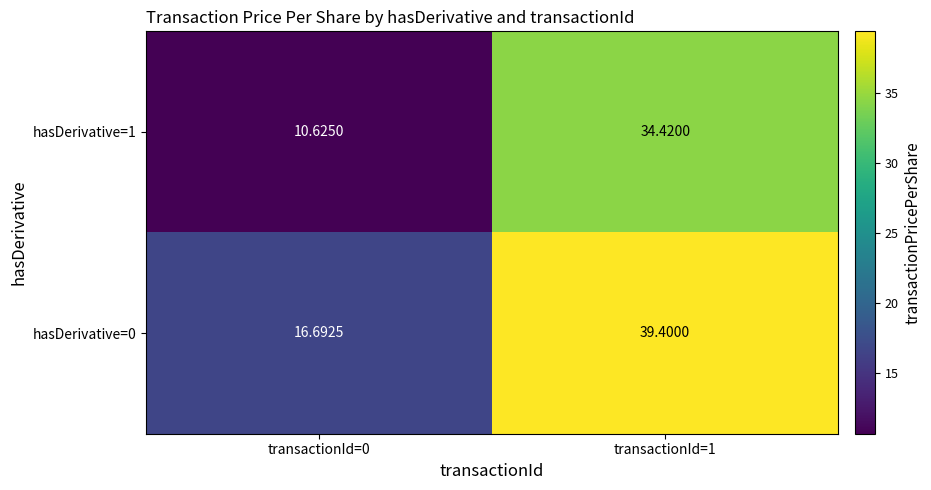

Between transactionId=0 and transactionId=1, which series saw the biggest shift?

hasDerivative=1